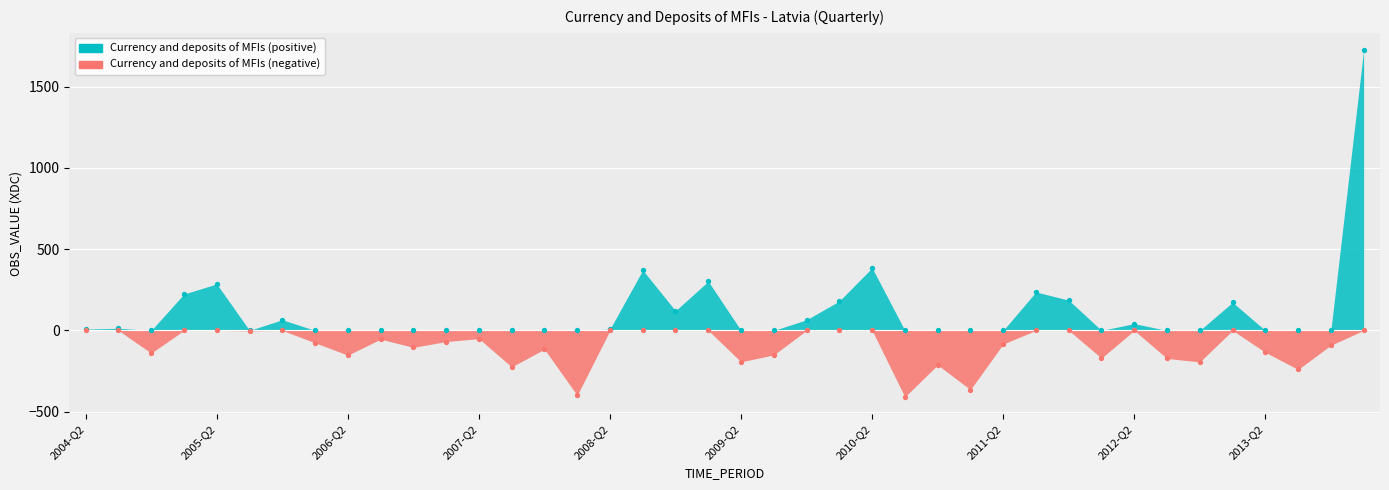

What is the change in value from 2004-Q2 to 2006-Q3?

-61.8